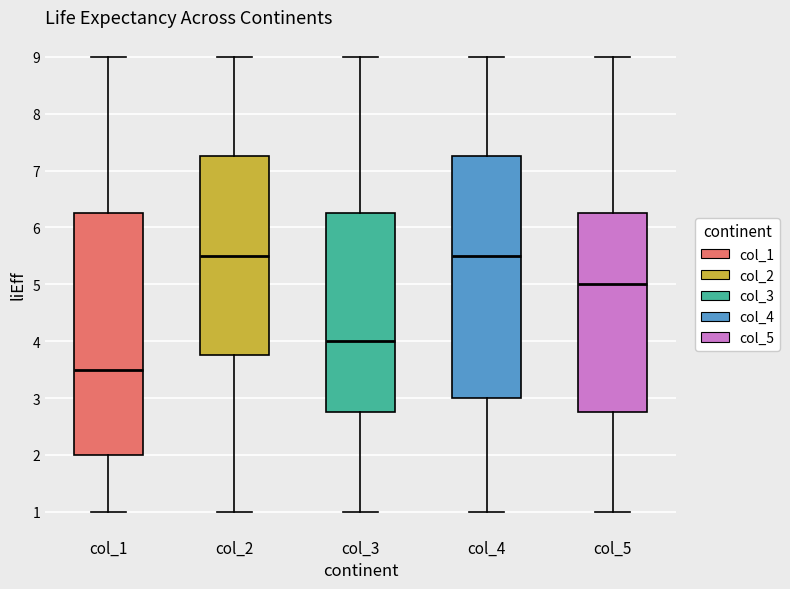

Reading left to right, transcribe this box plot: for each box, give where its median line is, the range the box spans, and where its two whiskers end, as read against the y-axis. The values are not printed on the chart, so give them approximately, as read against the axis.

col_1: median 3.5, box 2.0 to 6.3, whiskers 1.0 to 9.0
col_2: median 5.5, box 3.8 to 7.3, whiskers 1.0 to 9.0
col_3: median 4.0, box 2.8 to 6.3, whiskers 1.0 to 9.0
col_4: median 5.5, box 3.0 to 7.3, whiskers 1.0 to 9.0
col_5: median 5.0, box 2.8 to 6.3, whiskers 1.0 to 9.0